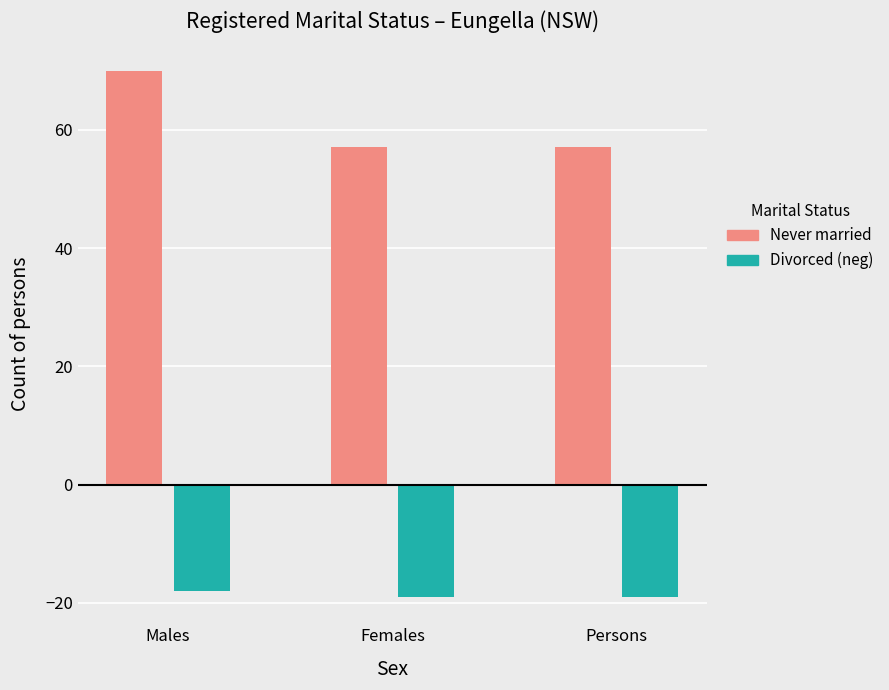

Which label corresponds to the largest value in the chart?

Males